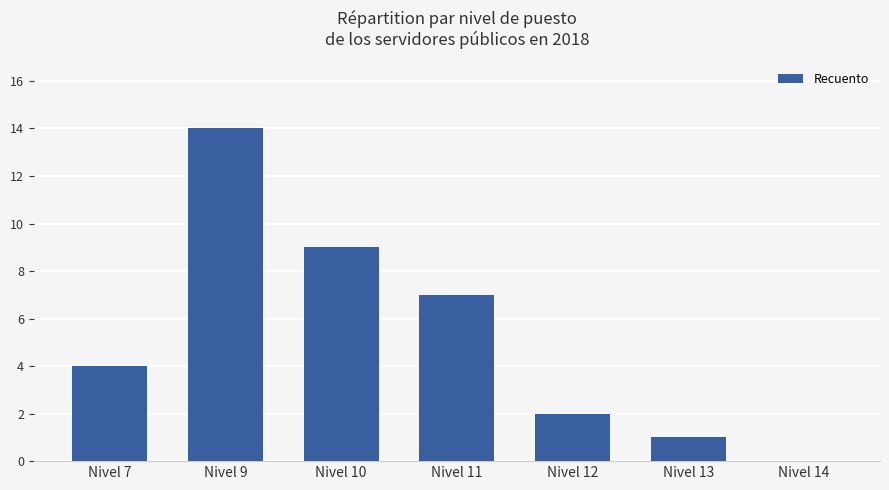

Between Nivel 11 and Nivel 7, which is larger?

Nivel 11